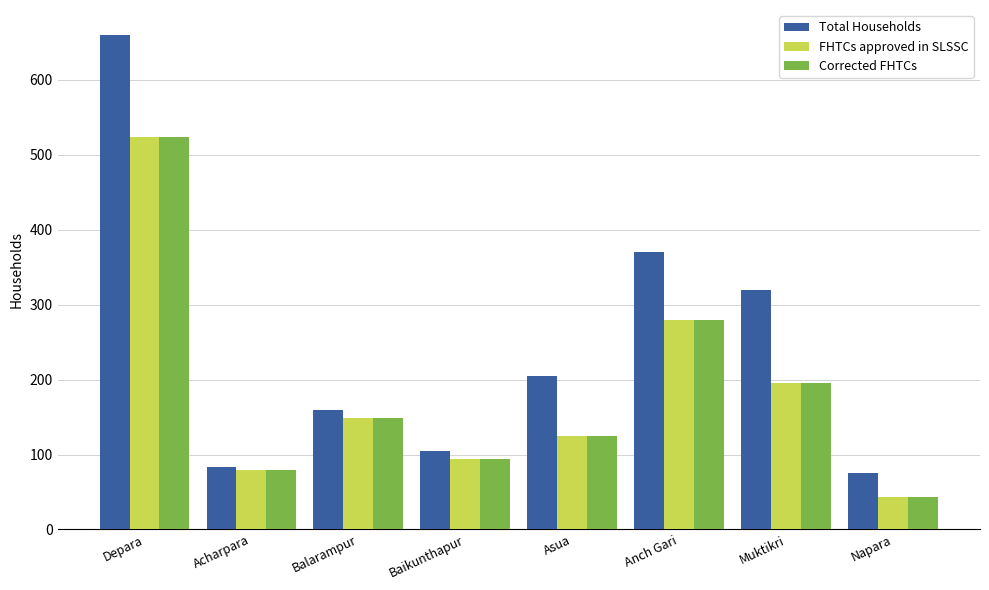

What is the label of the 5th bar from the left?

Asua